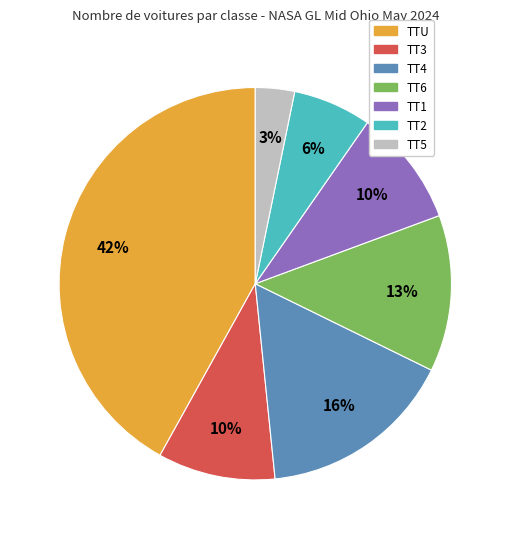

What is the ratio of the value at TTU to the value at TT4?

2.6